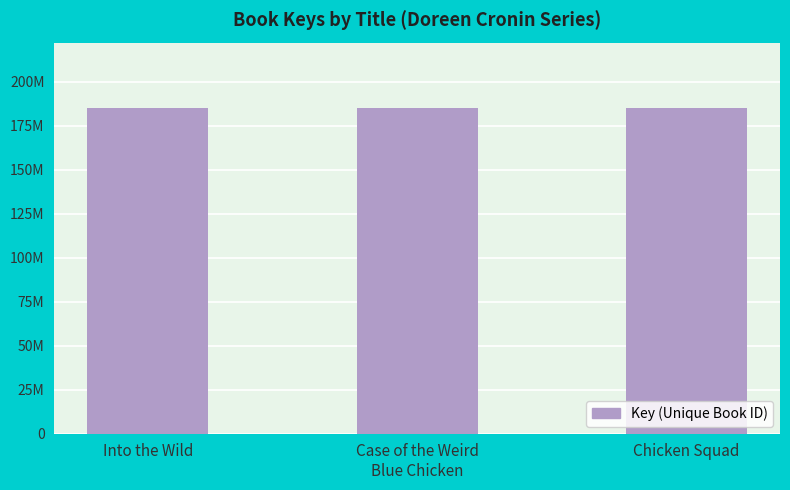

What is the difference between the maximum and minimum values?

5867